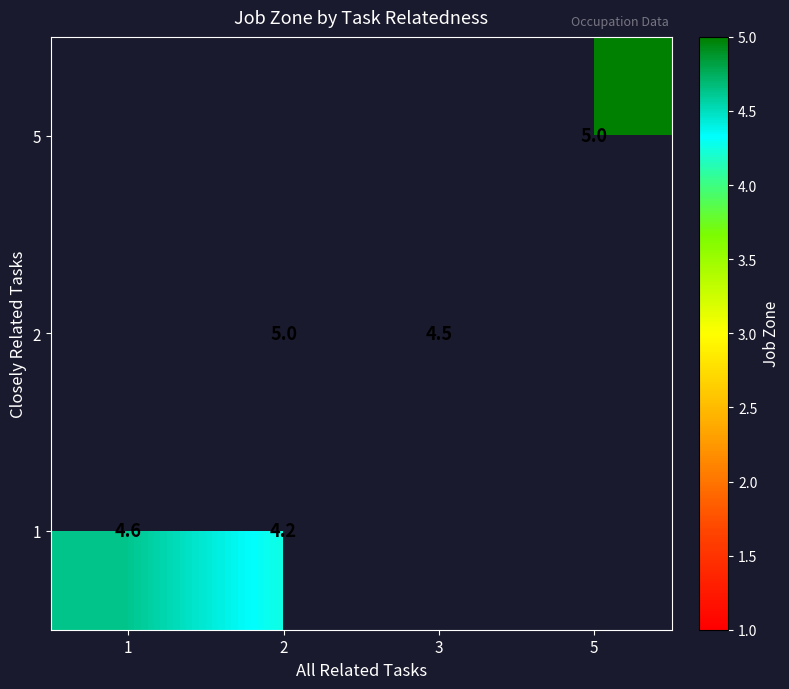

The value of 1 at 1 is 1.5. True or false?

False